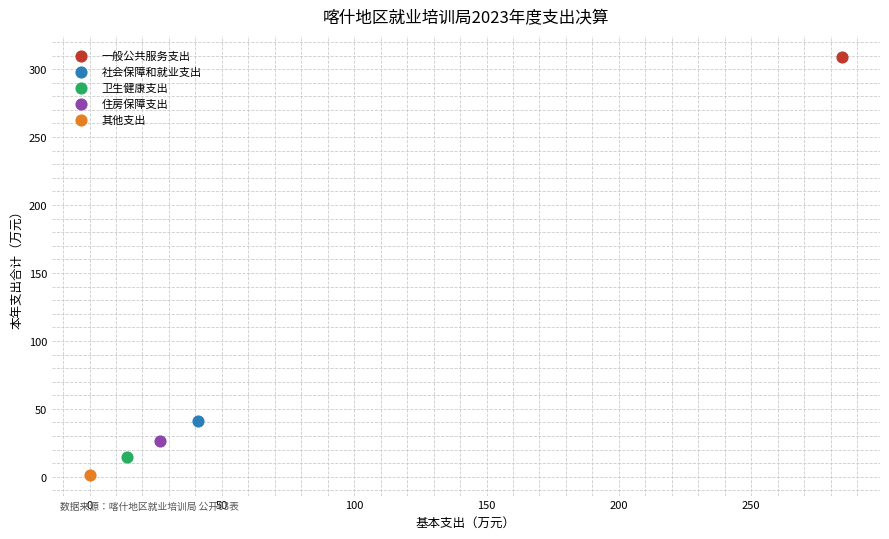

What are all the series names shown in the legend?

一般公共服务支出, 社会保障和就业支出, 卫生健康支出, 住房保障支出, 其他支出